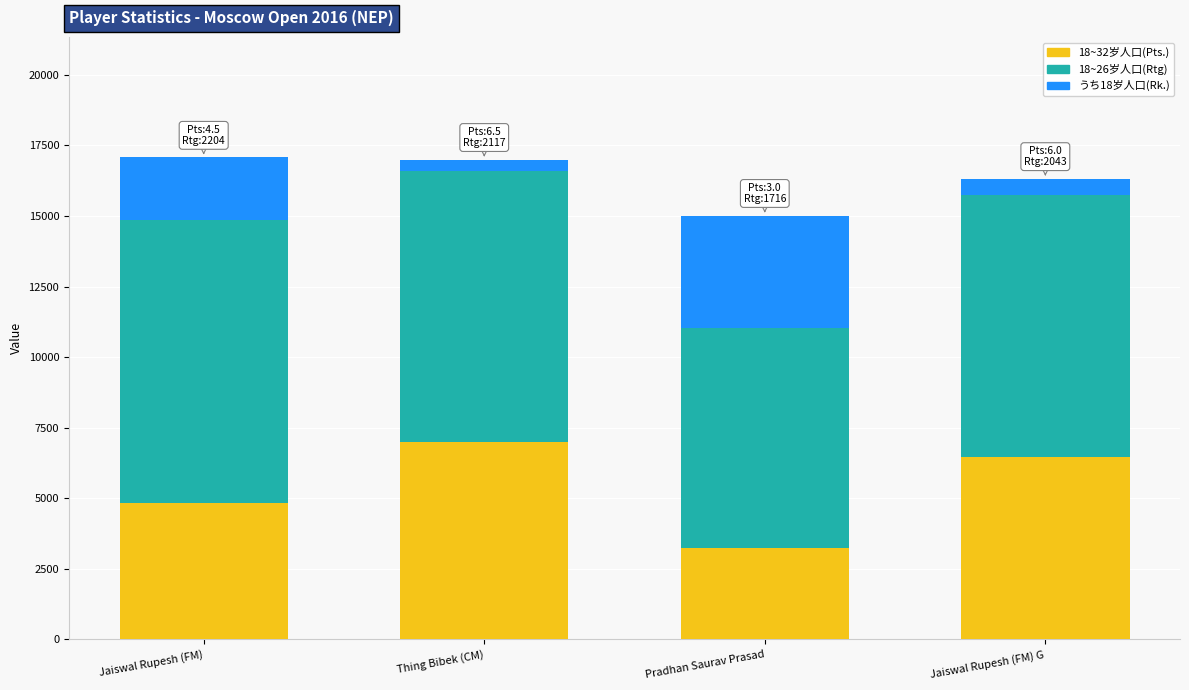

What are all the series names shown in the legend?

18~32岁人口(Pts.), 18~26岁人口(Rtg), うち18岁人口(Rk.)